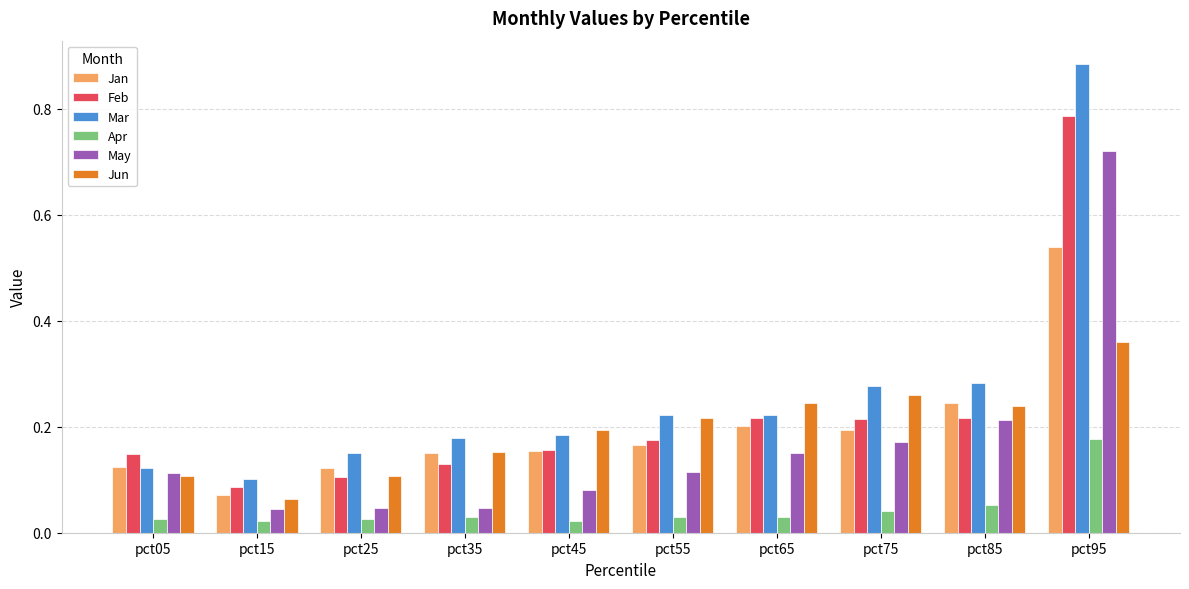

Which series changed the most between pct45 and pct65?

May